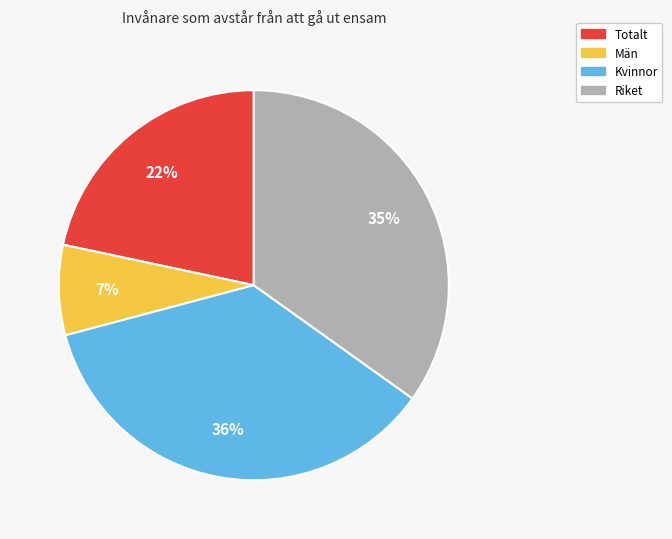

True or false: Totalt accounts for 33% of the total.

False